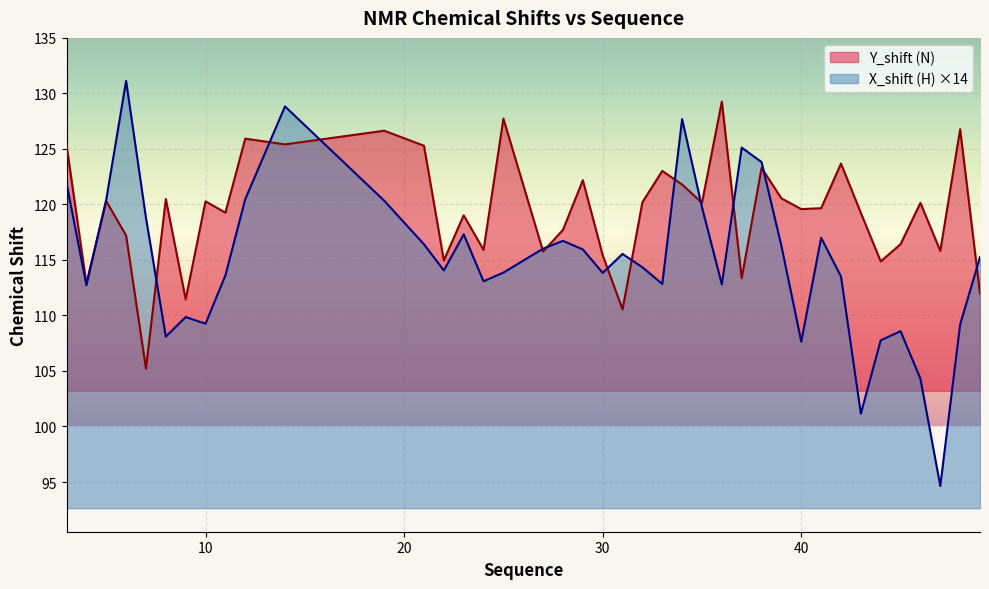

Which has a higher value, 3 or 11?

3